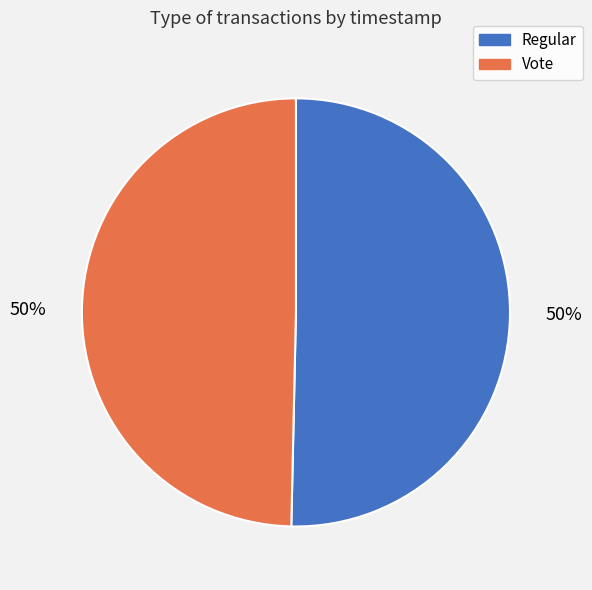

Combined, do Vote and Regular account for over 50%?

Yes